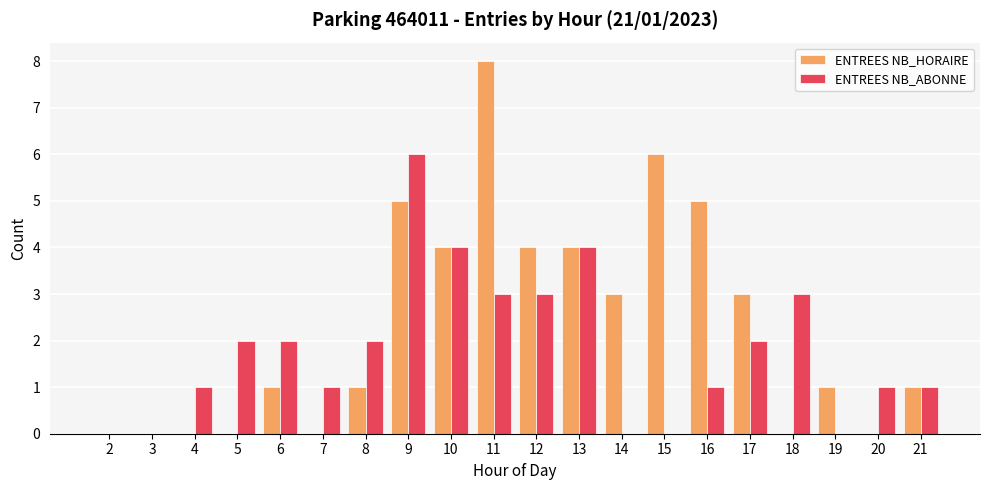

How many ENTREES NB_ABONNE values are between 1 and 3?

12